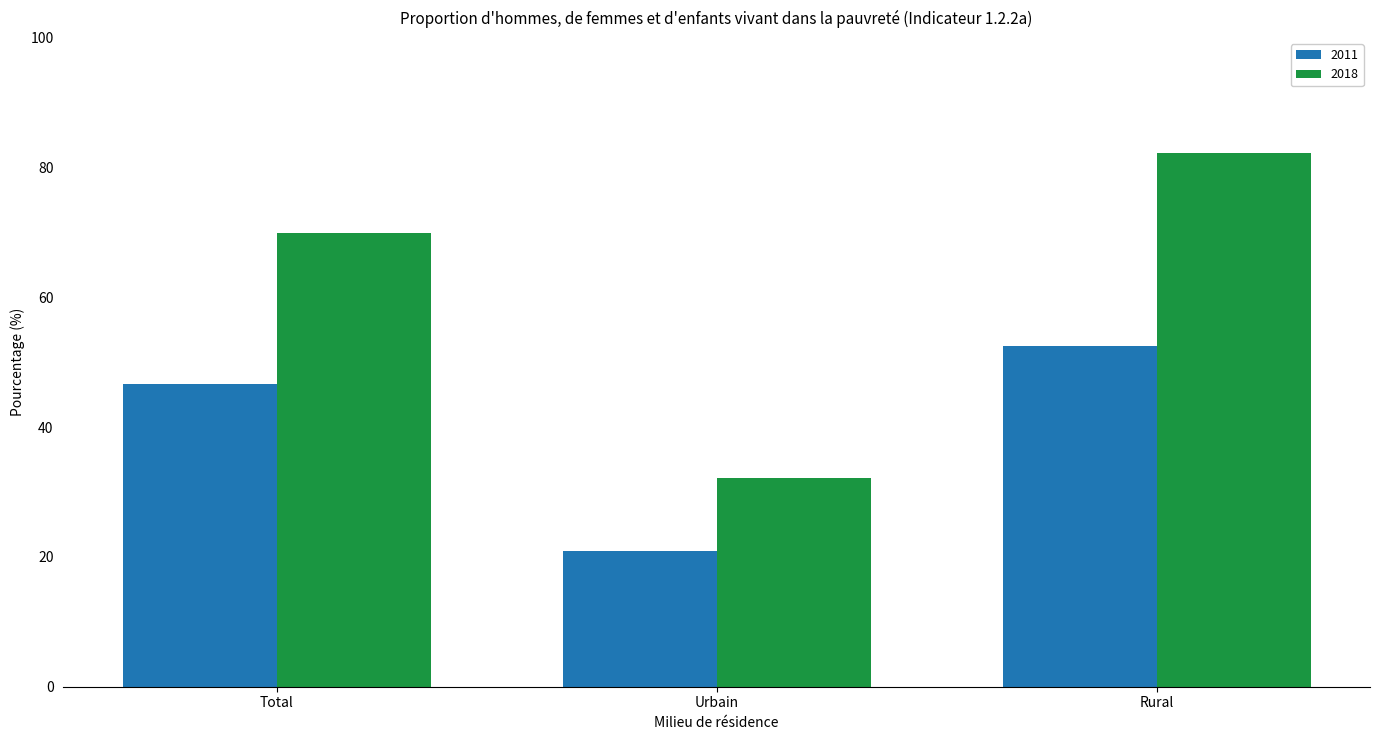

Is the value of 2018 at Total greater than the value of 2011 at Rural?

Yes